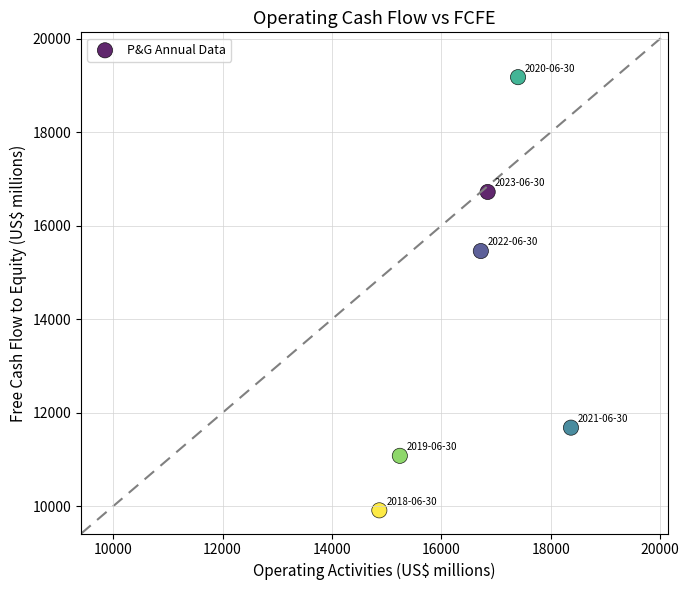

What Y value in the scatter plot is closest to 14545?

15459